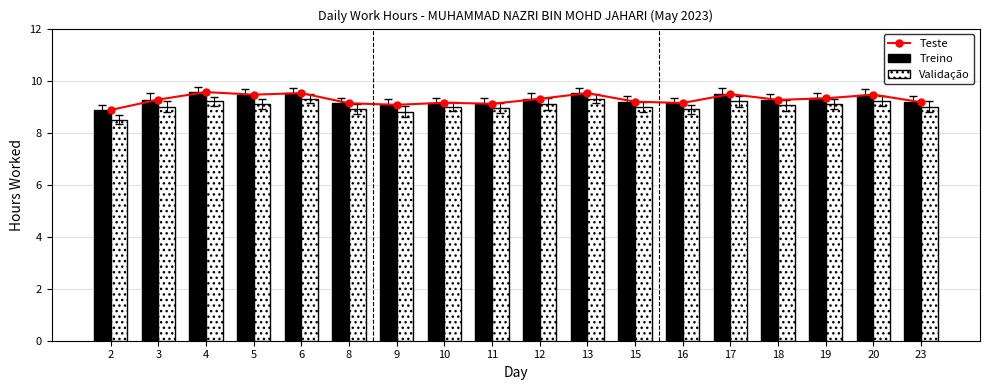

The value of Treino at 8 is 9.1. True or false?

True